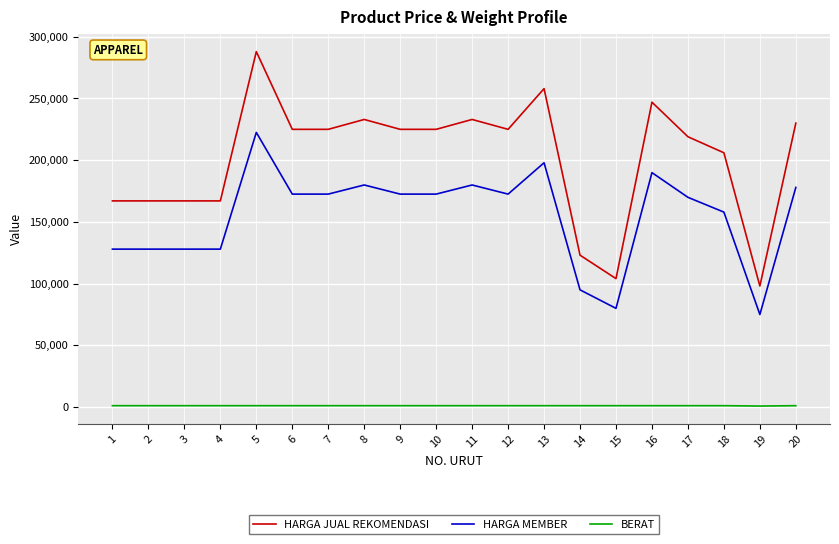

Which label corresponds to the largest value in the chart?

5